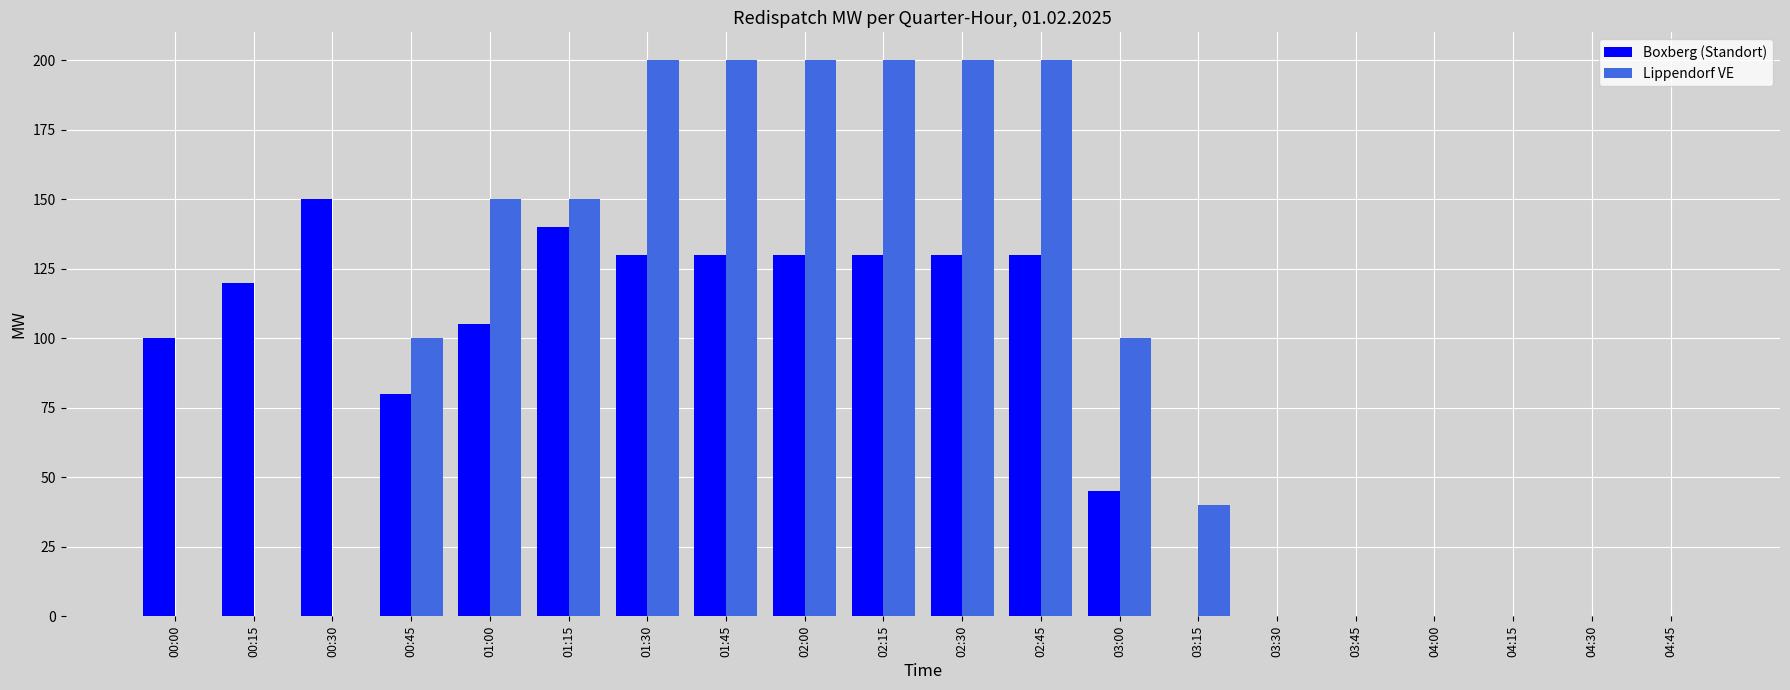

The value of Boxberg (Standort) at 00:15 is 187. True or false?

False